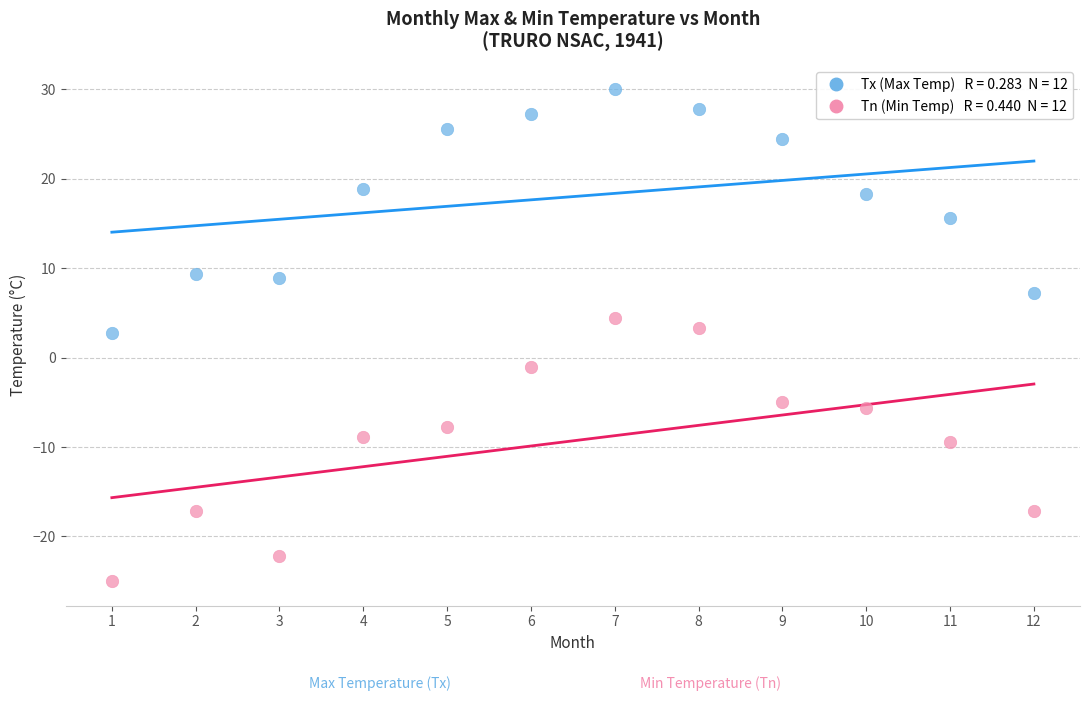

Across all data points, what is the range of X values (max minus min)?

11.0